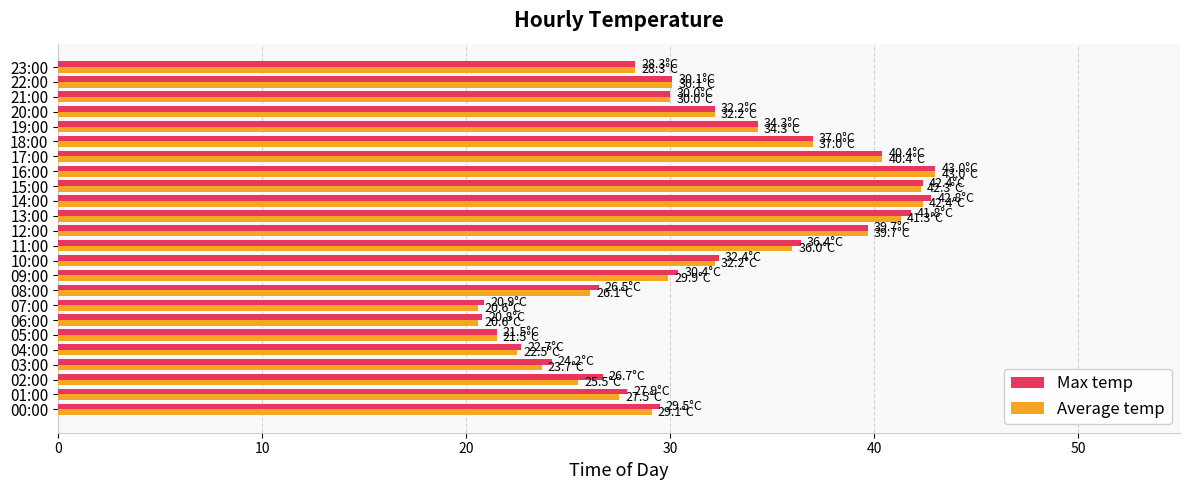

The value of Average temp at 09:00 is 29.9. True or false?

True